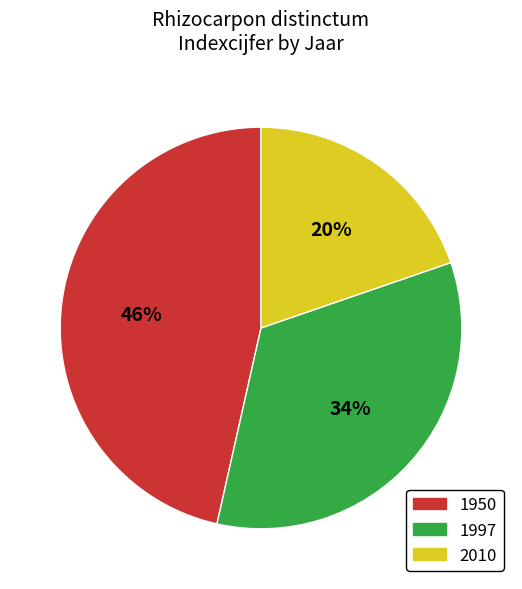

Which slice is the largest?

1950